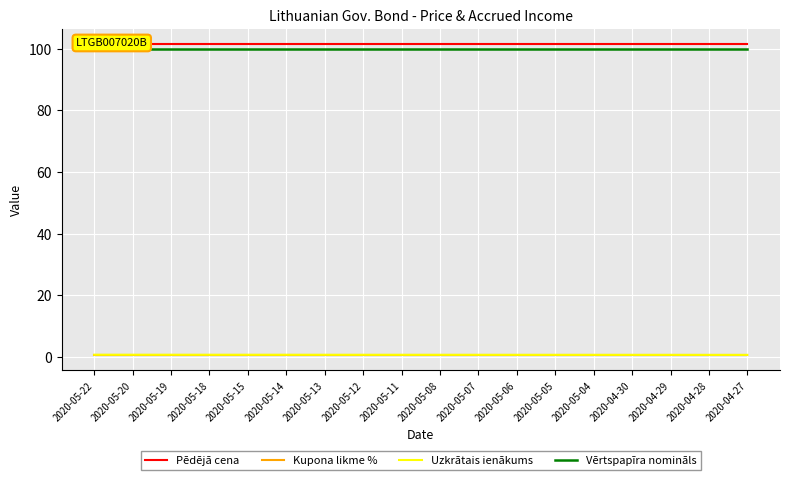

What is the sum of all Pēdējā cena values?

1825.5